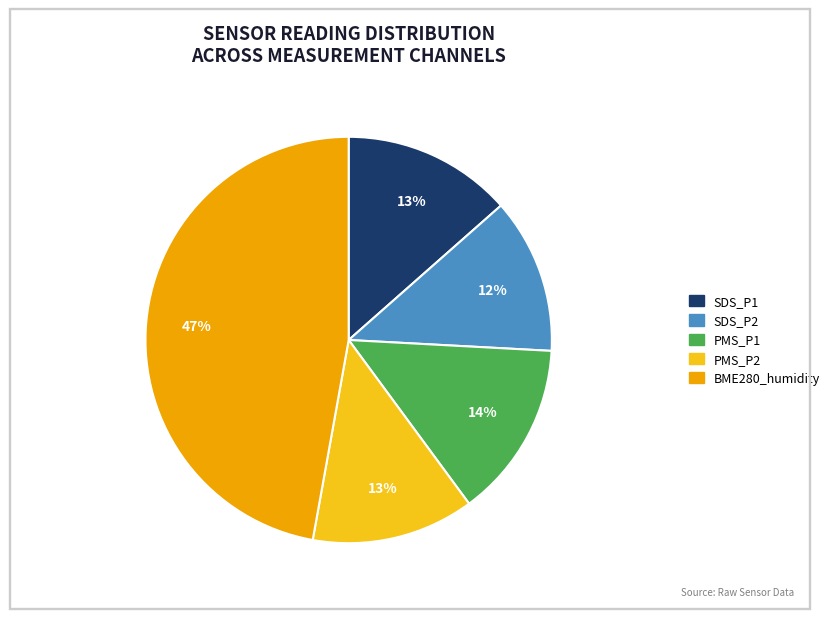

Count the number of slices in the pie.

5